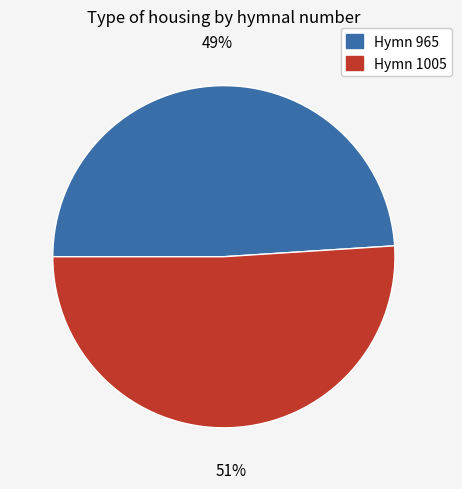

To the nearest percent, what is the difference between the largest and smallest slice percentages?

2%